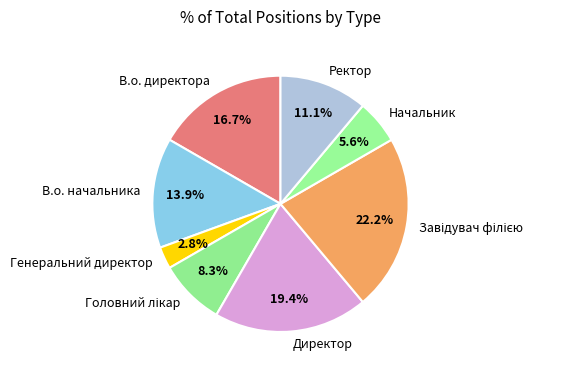

How many slices are in this pie chart?

8